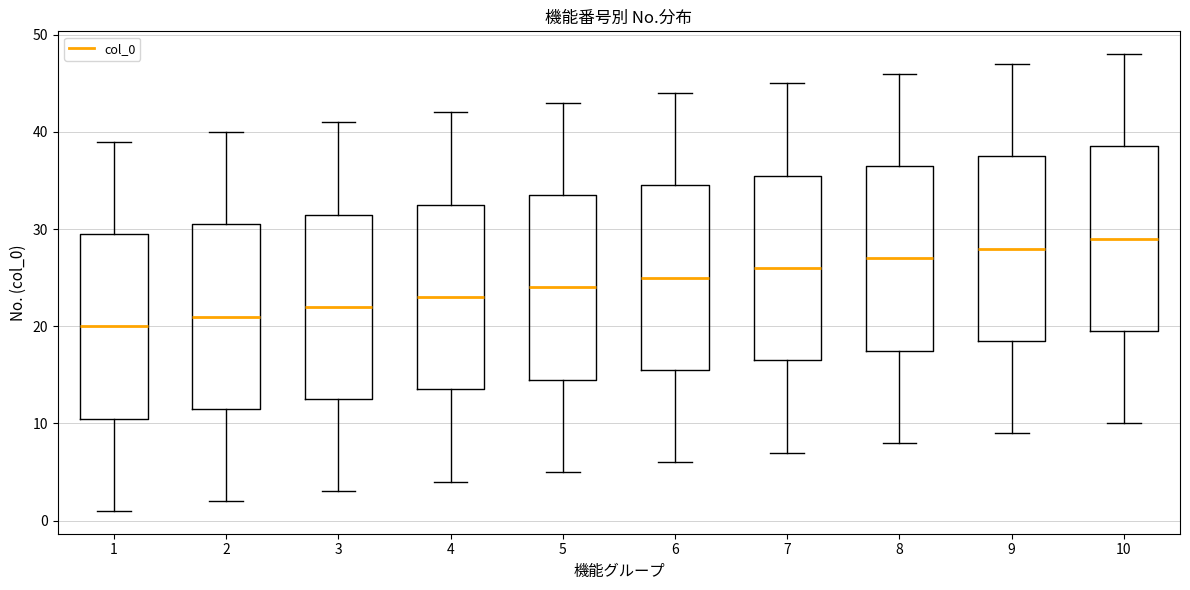

Reading left to right, read every box against the y-axis: the position of its median line, the range the box covers, and the ends of its whiskers. The values are not printed on the chart, so give them approximately, as read against the axis.

1: median 20, box 11 to 30, whiskers 1 to 39
2: median 21, box 12 to 31, whiskers 2 to 40
3: median 22, box 13 to 32, whiskers 3 to 41
4: median 23, box 14 to 33, whiskers 4 to 42
5: median 24, box 15 to 34, whiskers 5 to 43
6: median 25, box 16 to 35, whiskers 6 to 44
7: median 26, box 17 to 36, whiskers 7 to 45
8: median 27, box 18 to 37, whiskers 8 to 46
9: median 28, box 19 to 38, whiskers 9 to 47
10: median 29, box 20 to 39, whiskers 10 to 48